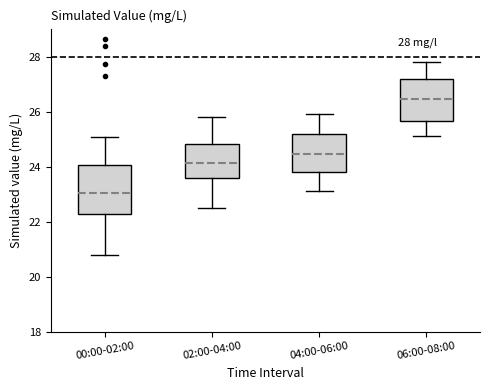

Which box's median line is the lowest?

00:00-02:00